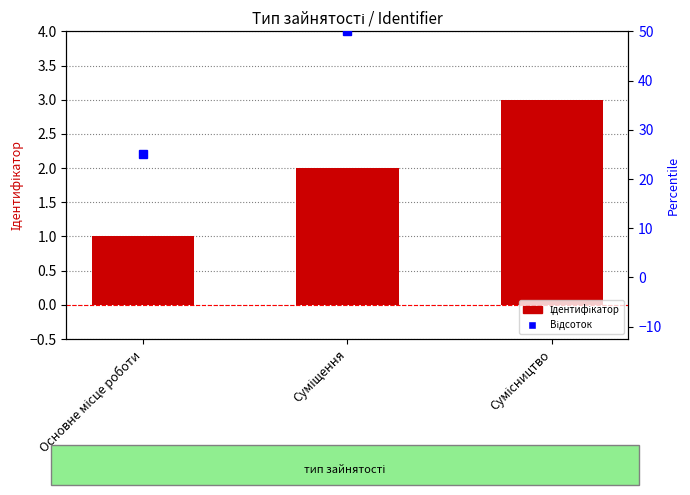

Read the value at Основне місце роботи.

1